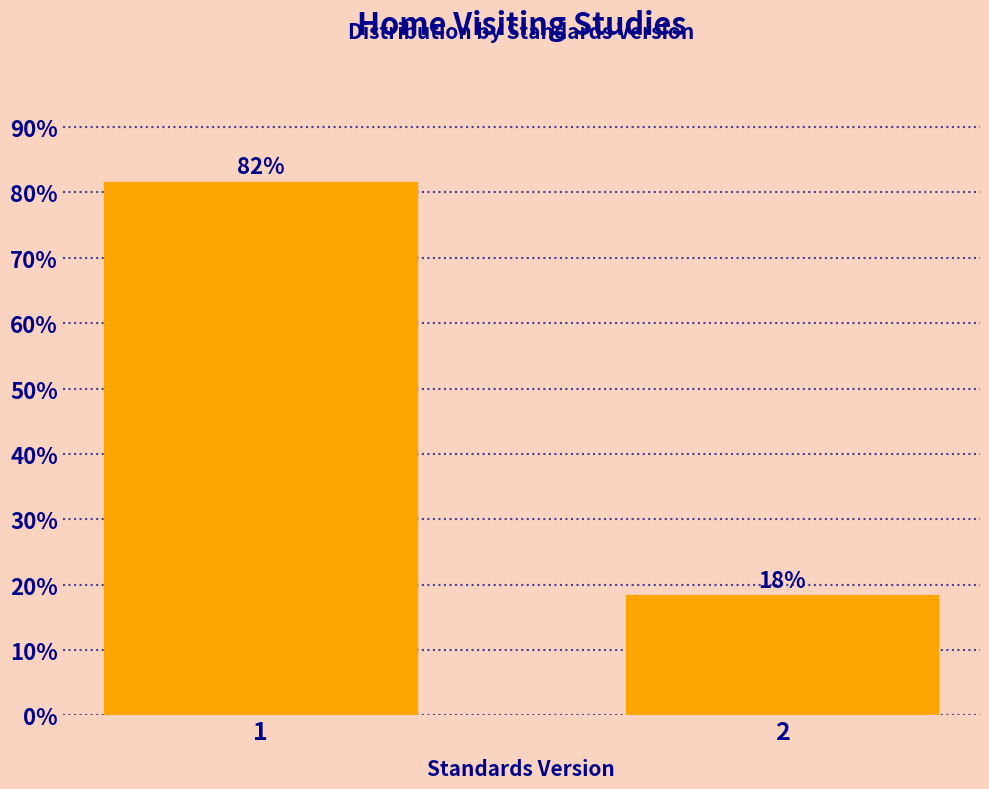

What is the value of the 2nd bar from the left?

18.3